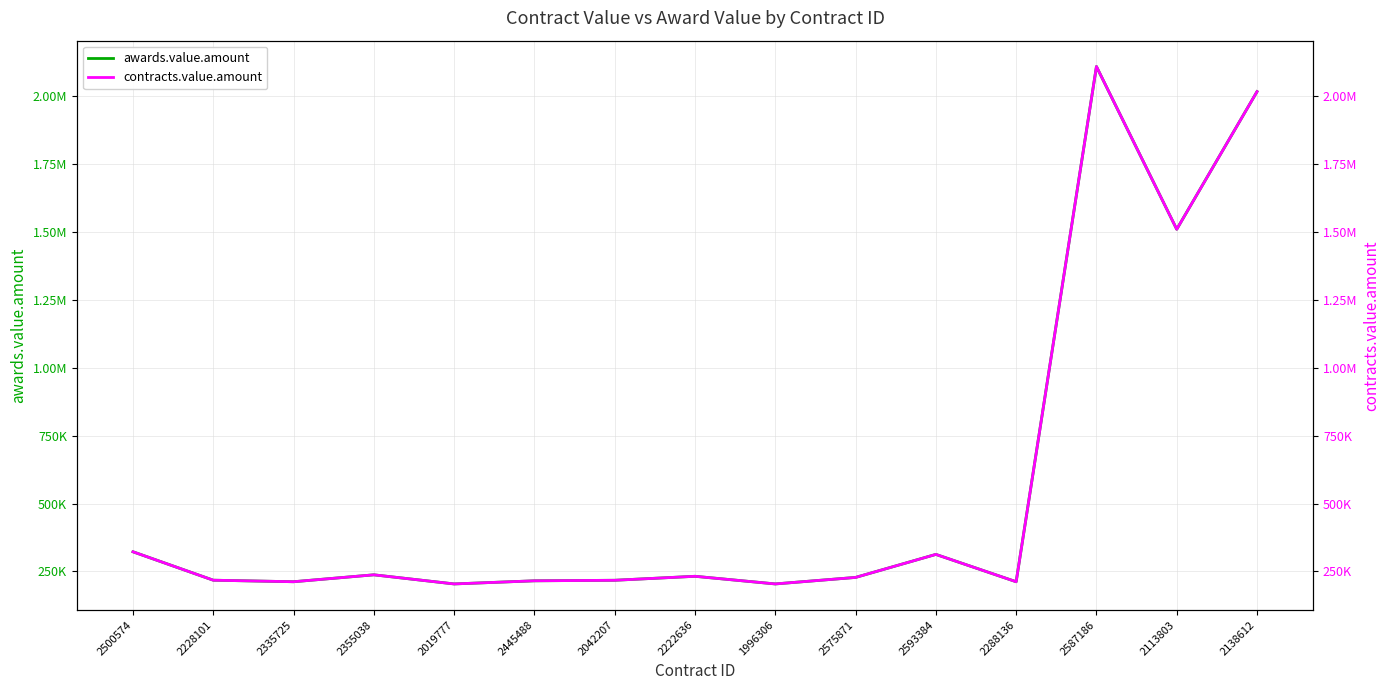

Rank the series by their maximum value, from highest to lowest.

awards.value.amount, contracts.value.amount